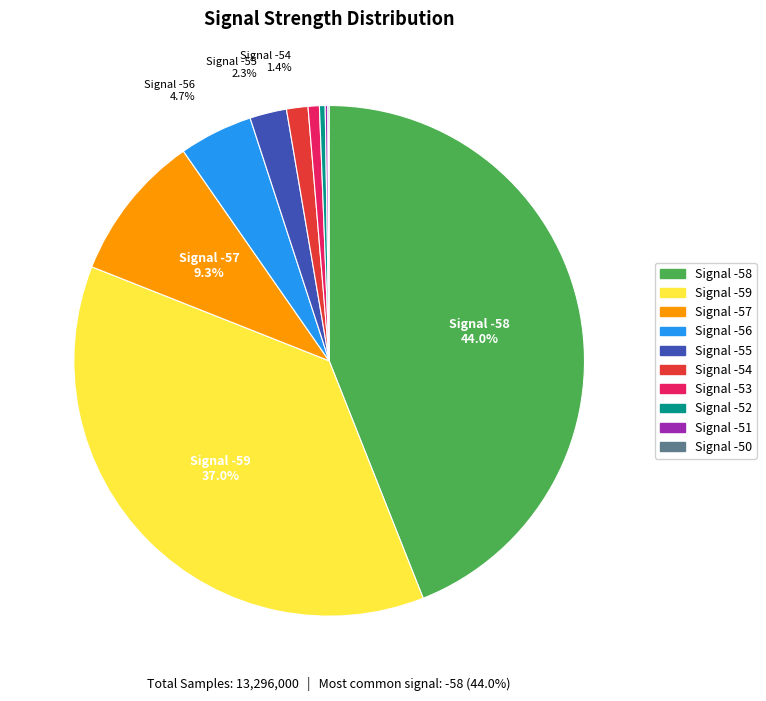

Is there a majority slice in this chart?

No